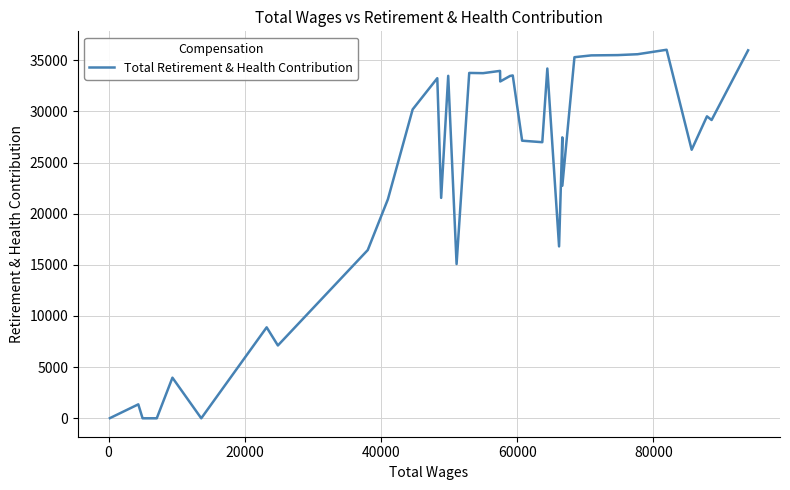

What is the value of the 28th point from the left?

35296